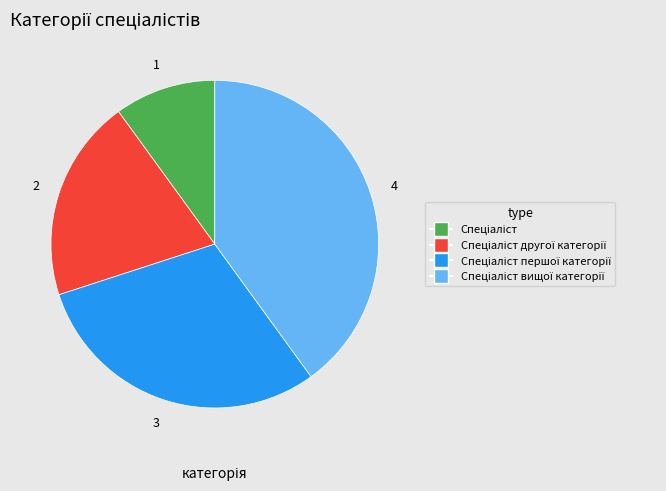

Is there a majority slice in this chart?

No